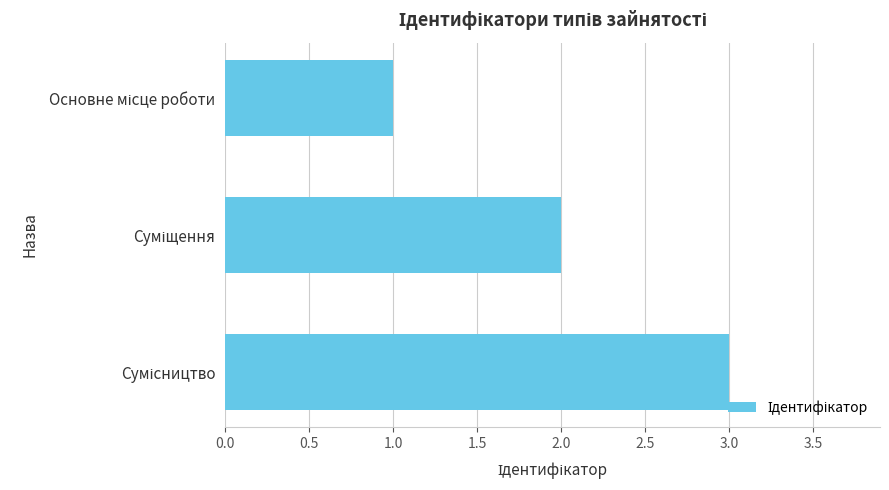

What is the average value?

2